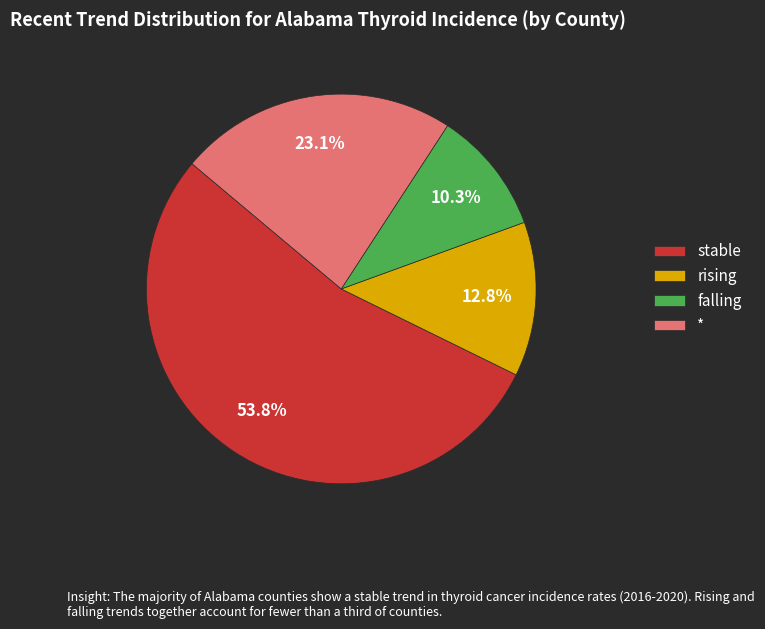

The * slice represents 9% of the pie. True or false?

False